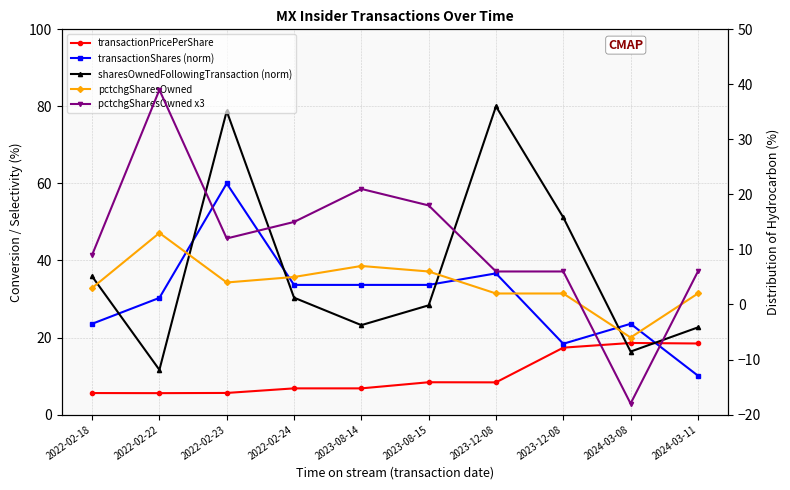

What is the average value of the transactionShares (norm) series?

30.4